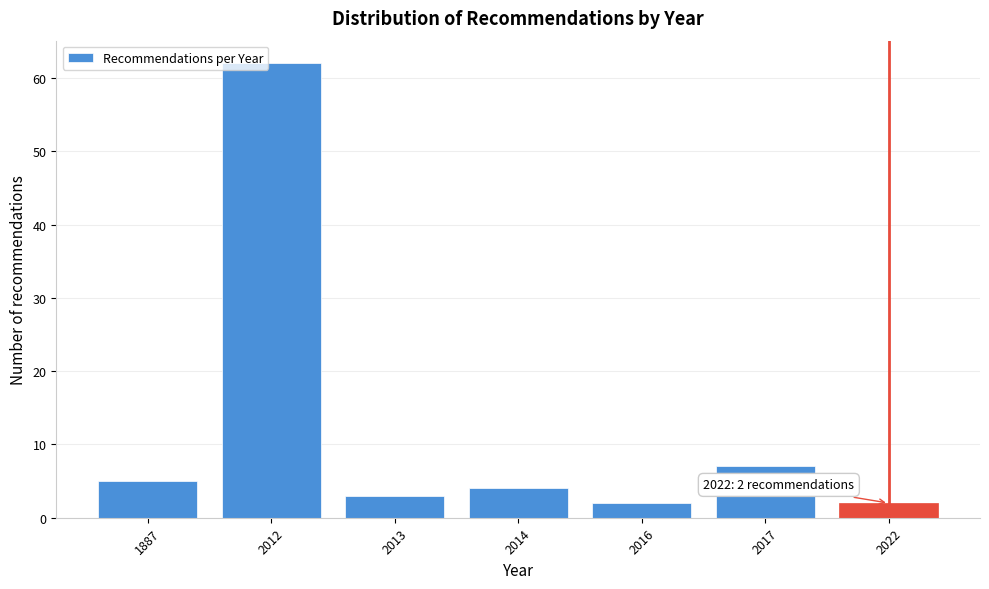

Reading left to right, what are all the values shown in this chart?

1887=5	2012=62	2013=3	2014=4	2016=2	2017=7	2022=2